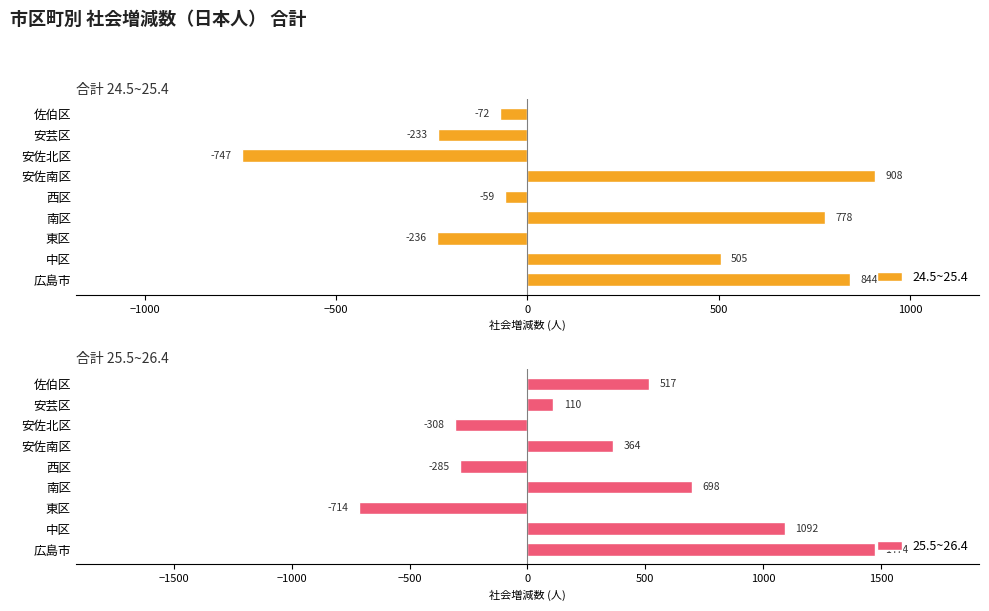

What is the lowest value of the 24.5~25.4 series?

-747